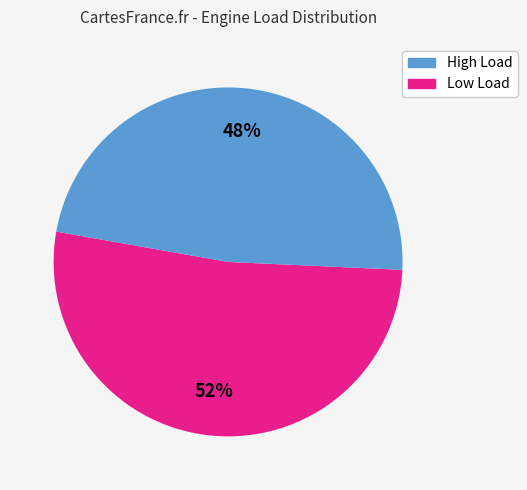

Is there any slice that represents more than half of the pie?

Yes